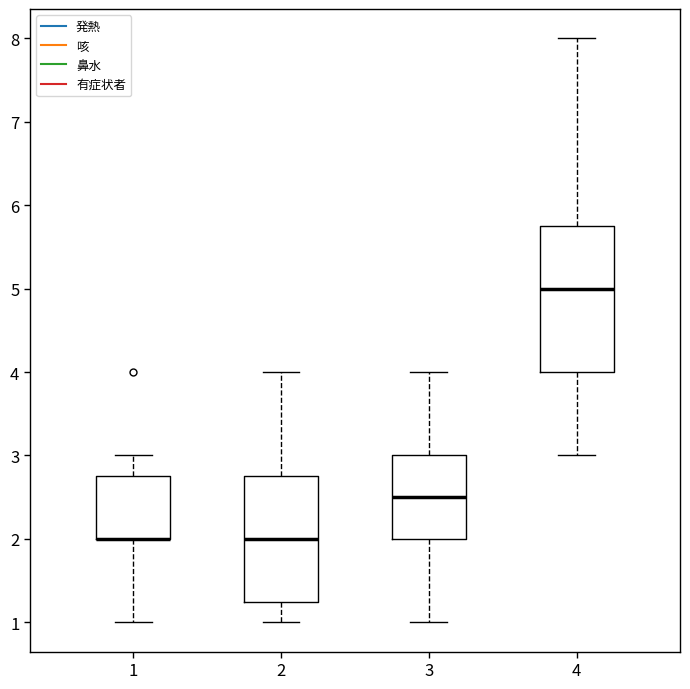

Reading left to right, read every box against the y-axis: the position of its median line, the range the box covers, and the ends of its whiskers. The values are not printed on the chart, so give them approximately, as read against the axis.

1: median 2.0 (drawn on the box's lower edge), box 2.0 to 2.8, whiskers 1.0 to 3.0
2: median 2.0, box 1.3 to 2.8, whiskers 1.0 to 4.0
3: median 2.5, box 2.0 to 3.0, whiskers 1.0 to 4.0
4: median 5.0, box 4.0 to 5.8, whiskers 3.0 to 8.0